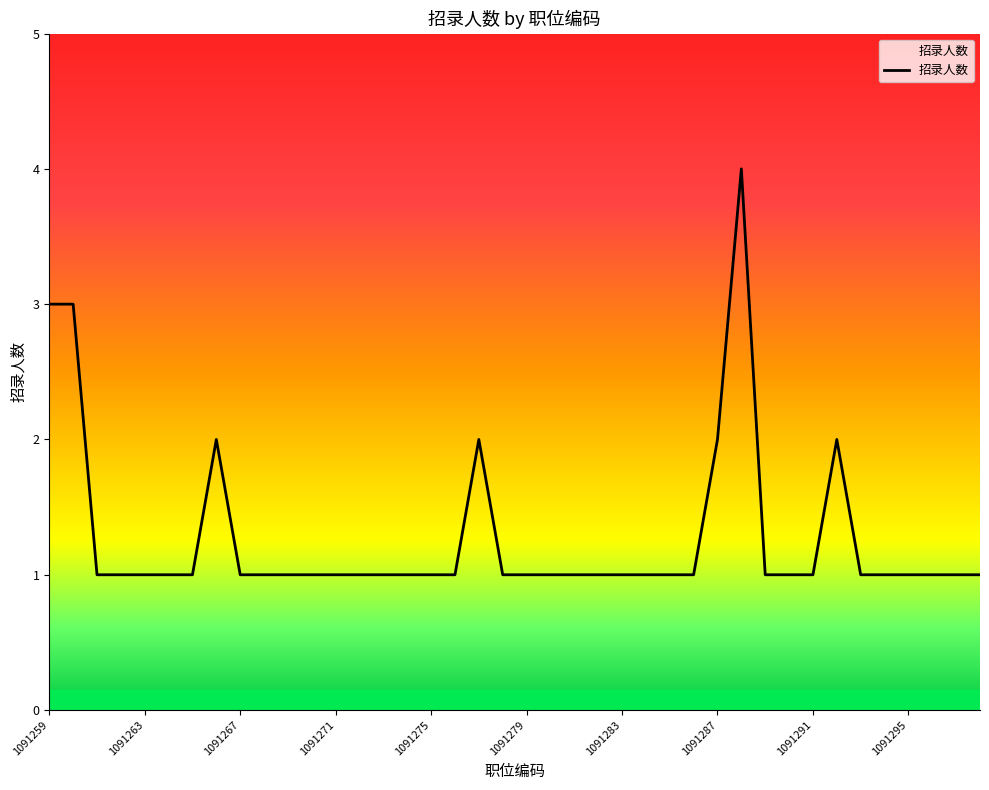

What is the difference between the maximum and minimum values?

3